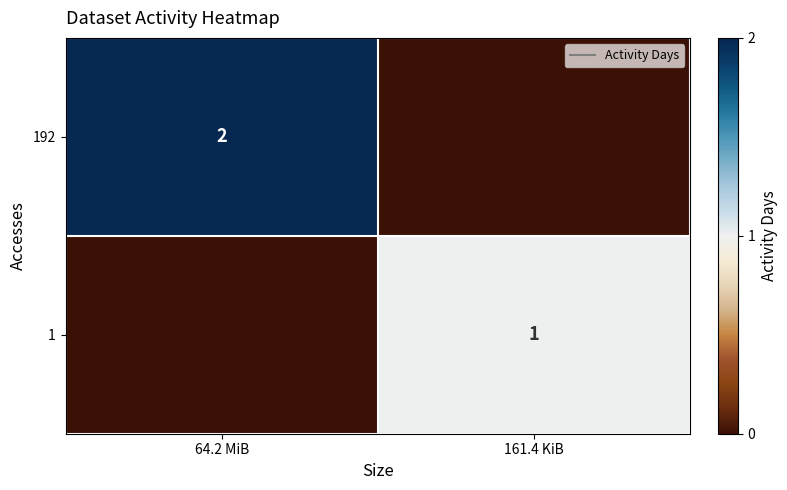

What is the sum of all 192 values?

2